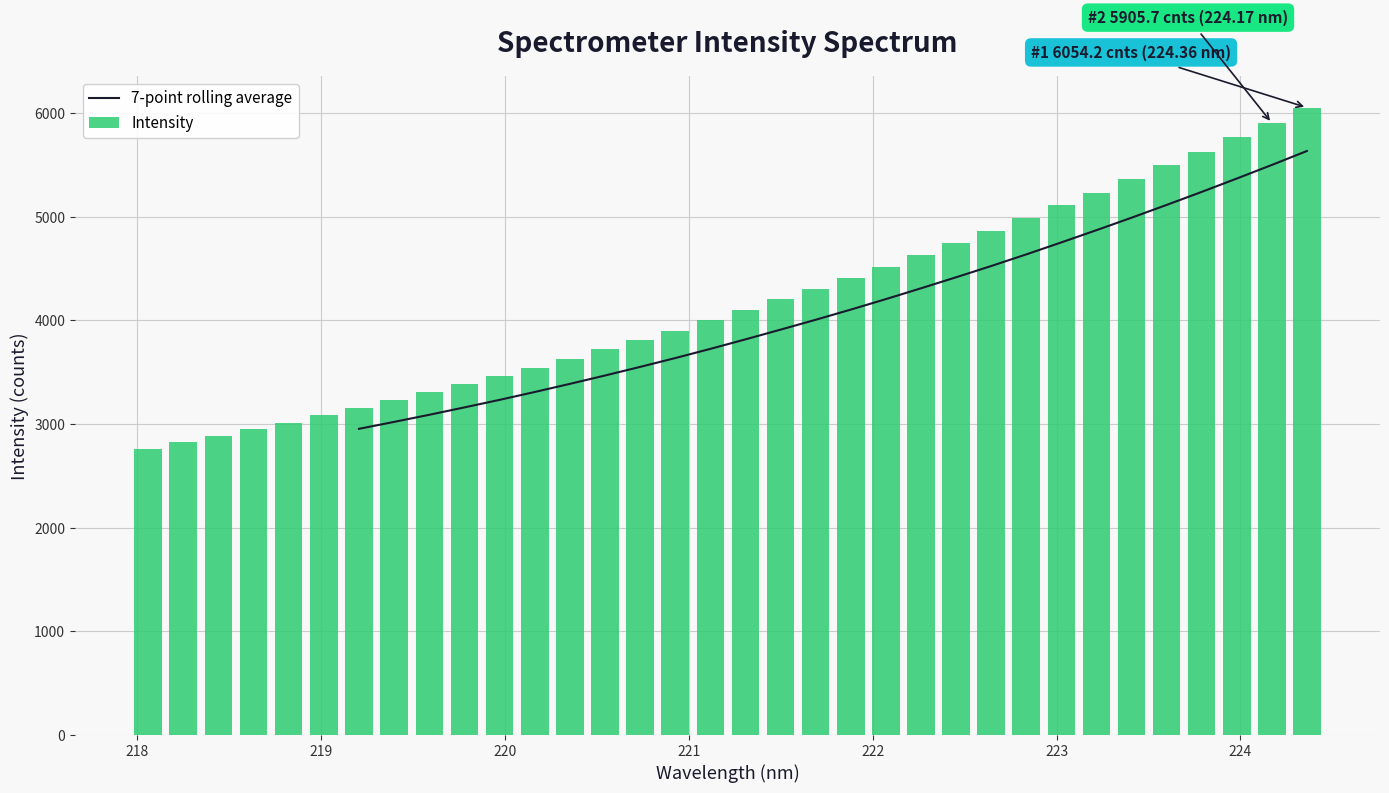

What is the smallest value displayed?

2762.5